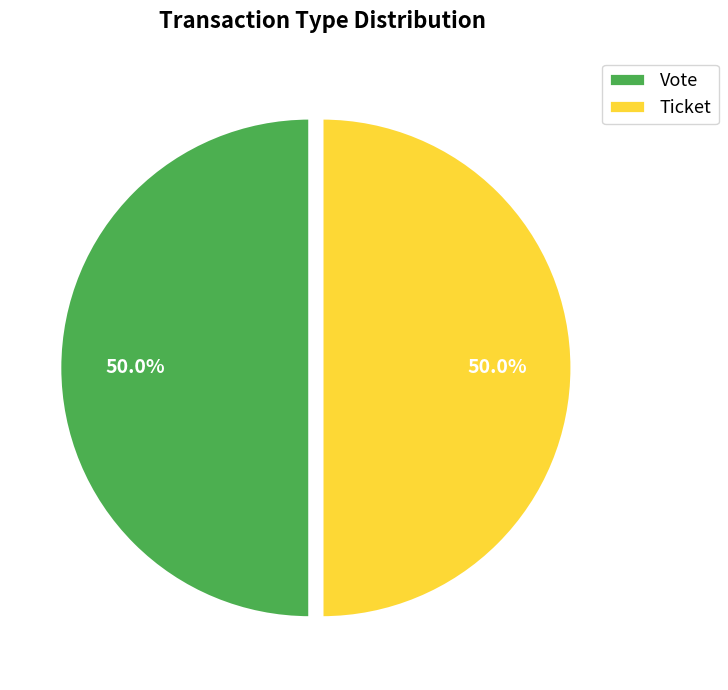

Approximately how many times larger is the value at Ticket compared to Vote?

1.0